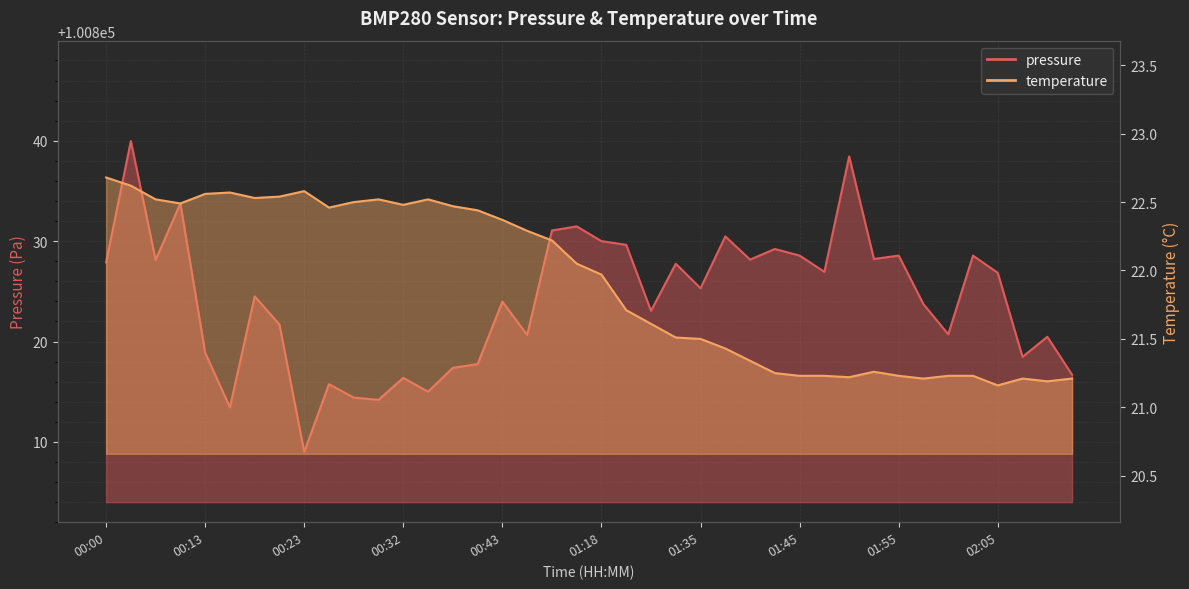

At which category does temperature reach its first local peak?

00:15